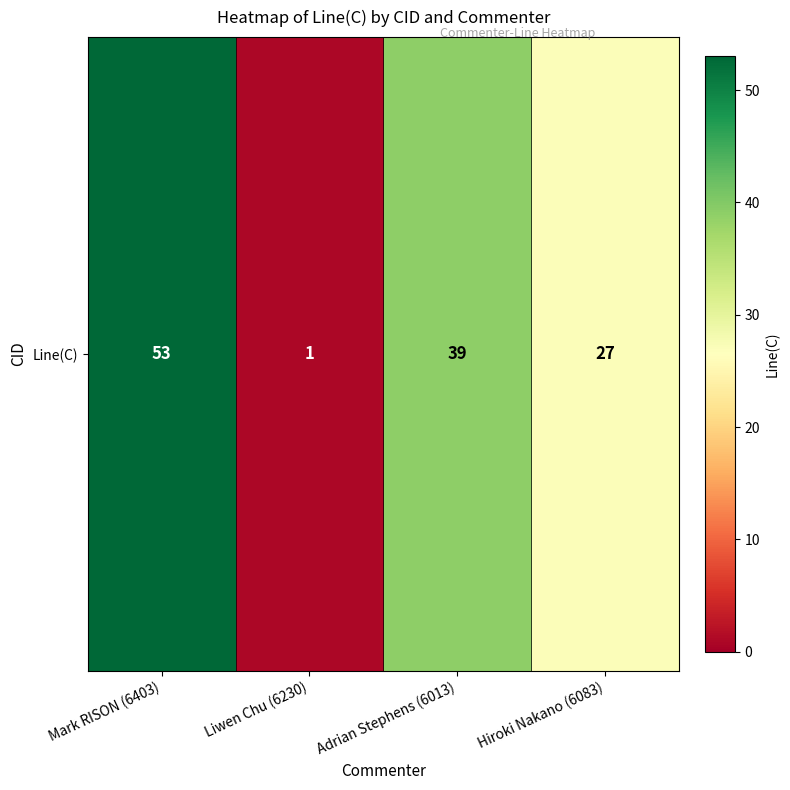

The chart shows a value of 16 at Adrian Stephens (6013). True or false?

False